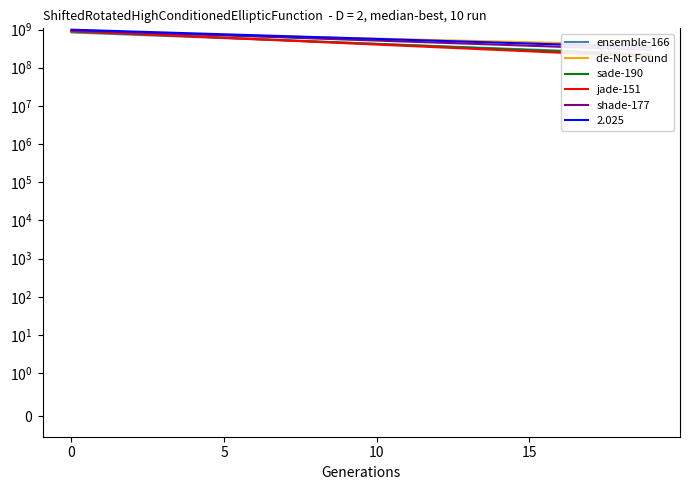

Where is shade-177 nearest to the value 626643490?

7